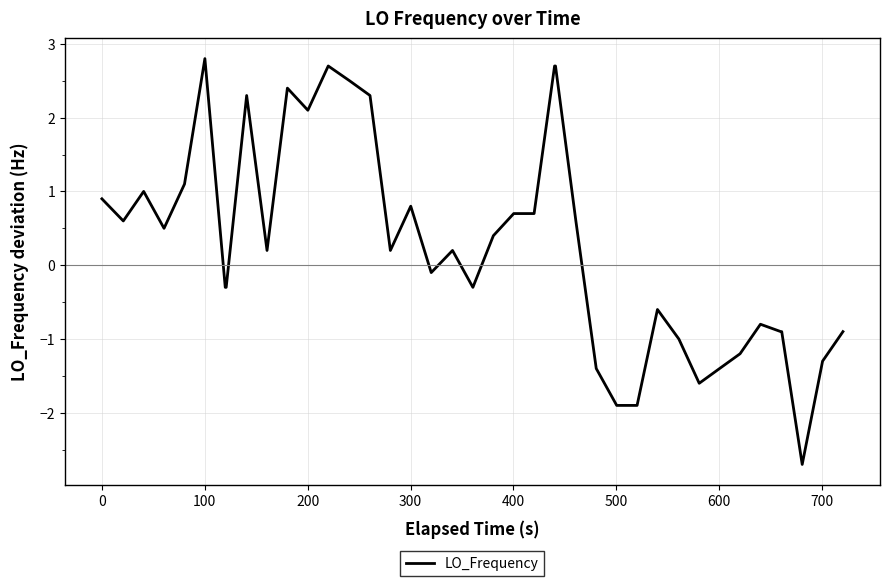

What is the difference between the maximum and minimum values?

5.5